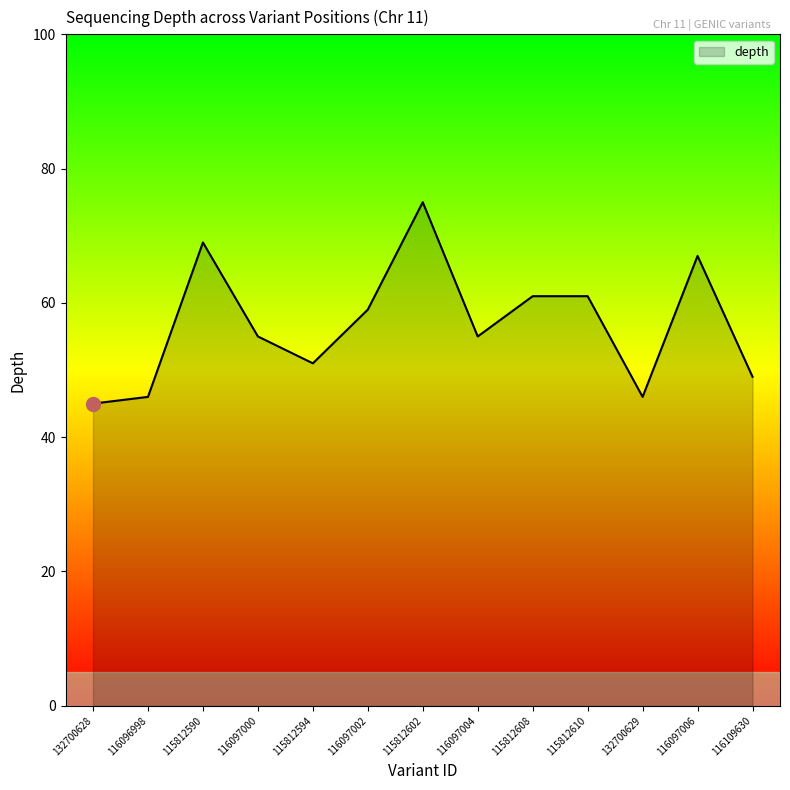

What is the average value?

57